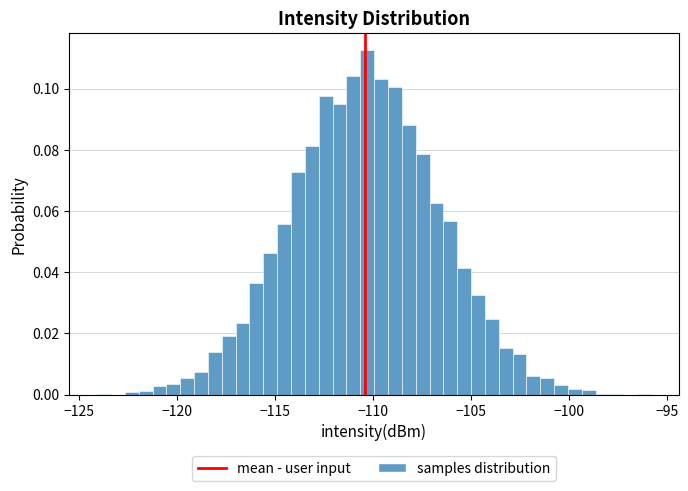

Around what value on the x-axis is the tallest bar? Give the approximate position of its centre, as read against the axis.

-110.5